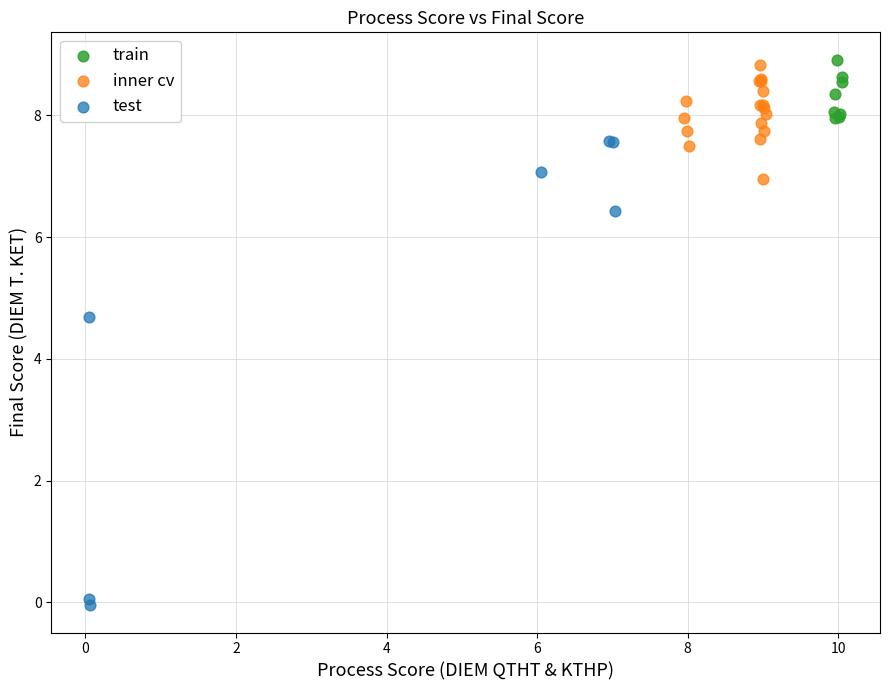

Which series contains the highest Y value?

train